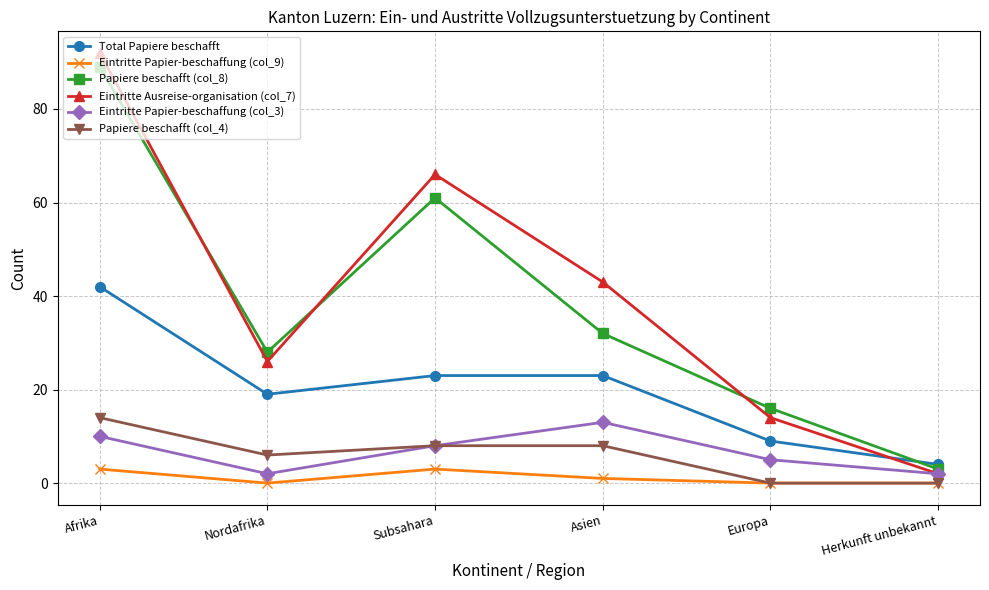

In Eintritte Ausreise-organisation (col_7), how many points are lower than both neighbors (excluding endpoints)?

1